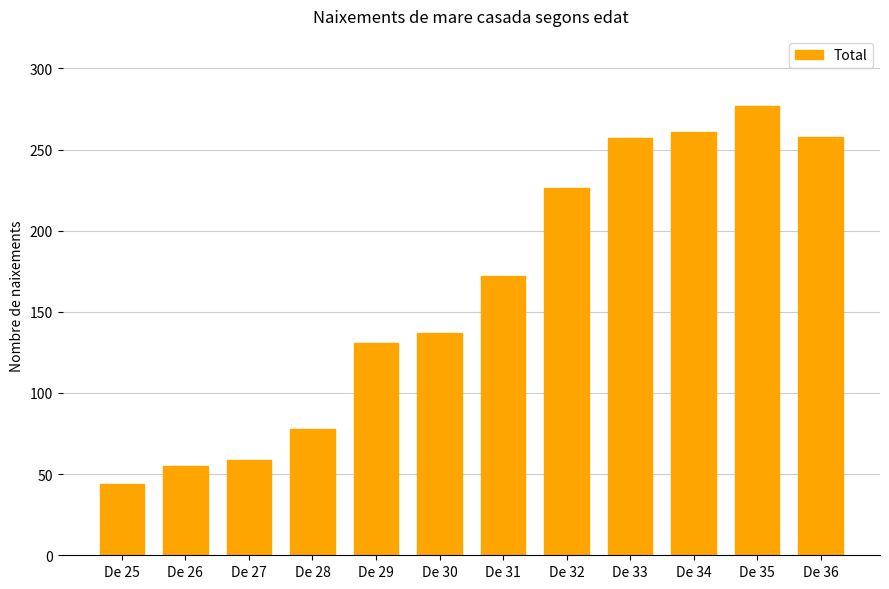

What is the difference between the maximum and minimum values?

233